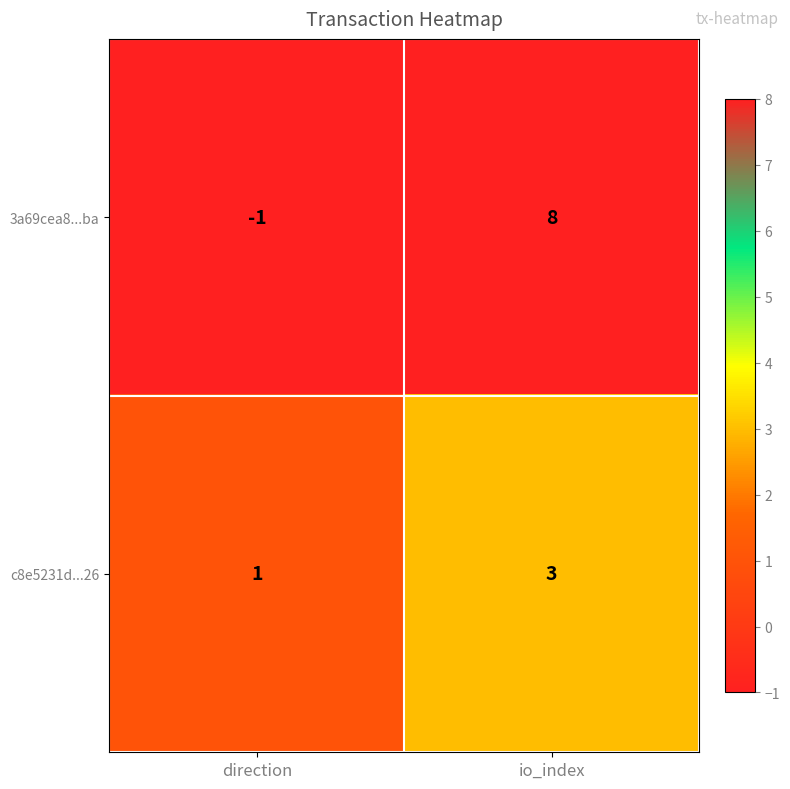

Between direction and io_index, which series saw the biggest shift?

3a69cea8...ba